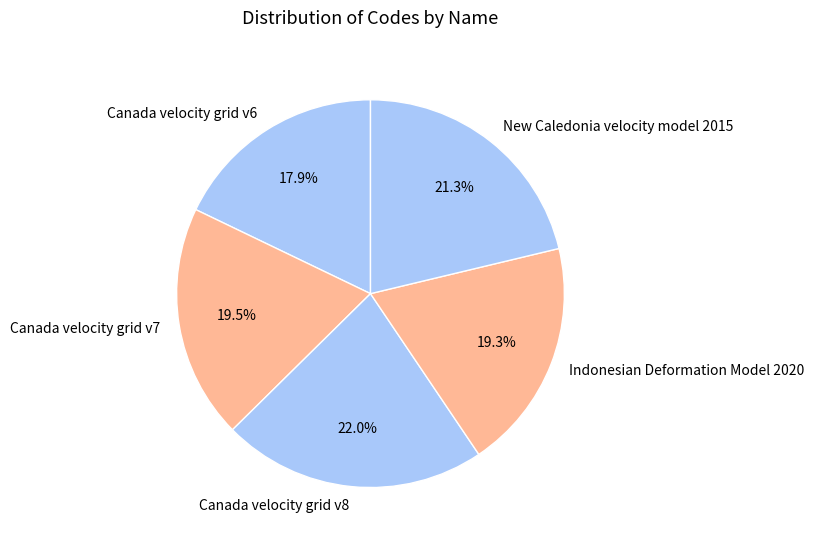

To the nearest percent, what is the difference between the largest and smallest slice percentages?

4%